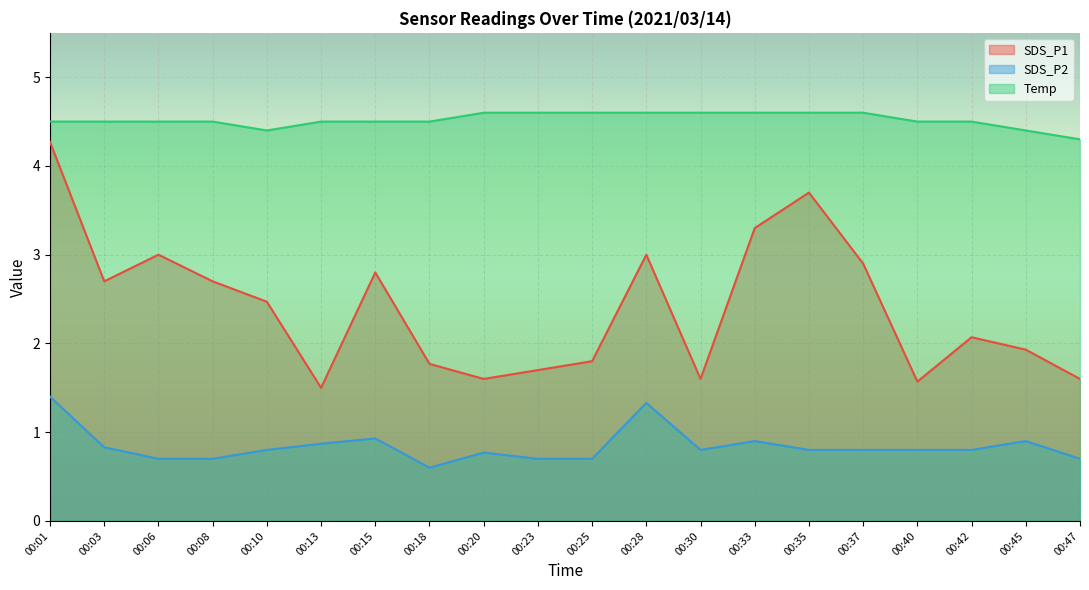

What is the difference between the highest and lowest values at 00:33?

3.7